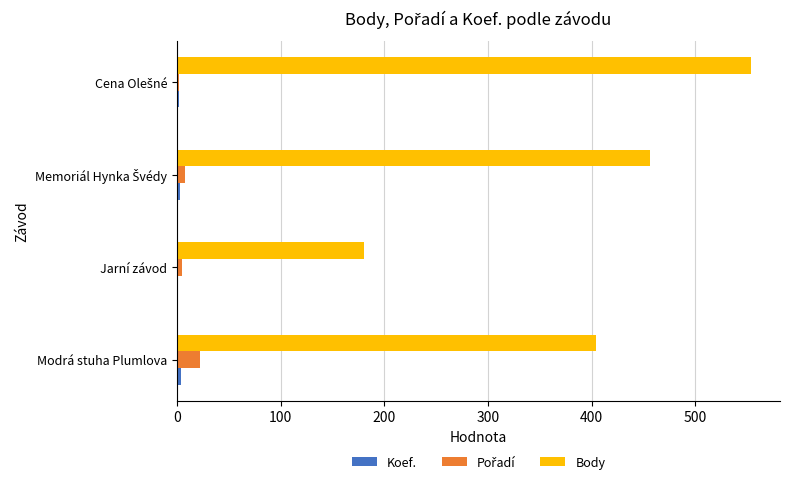

Which series has the largest total across all categories?

Body